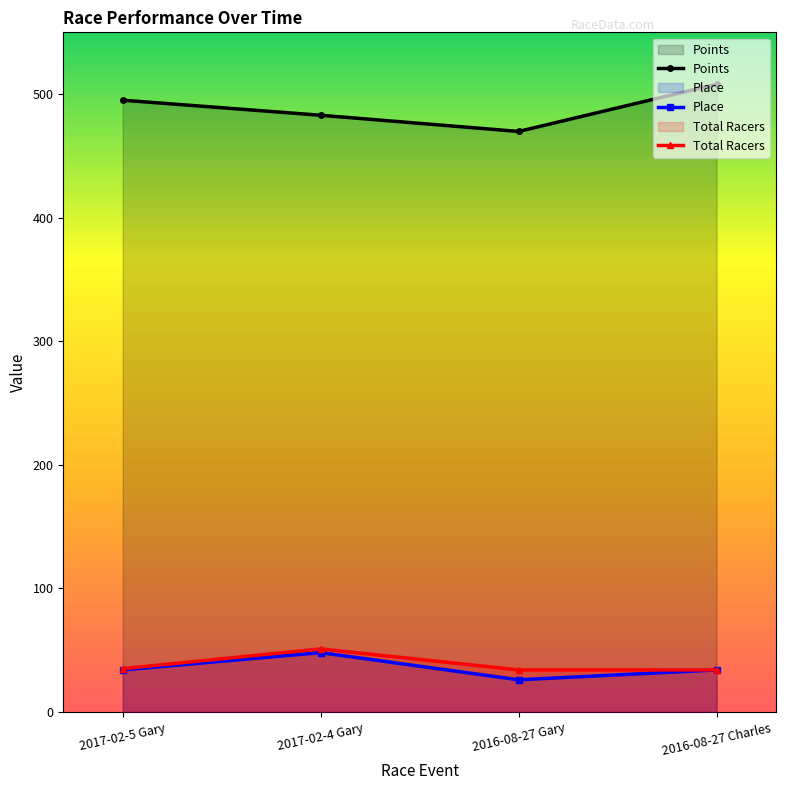

How many lines are shown in the chart?

3